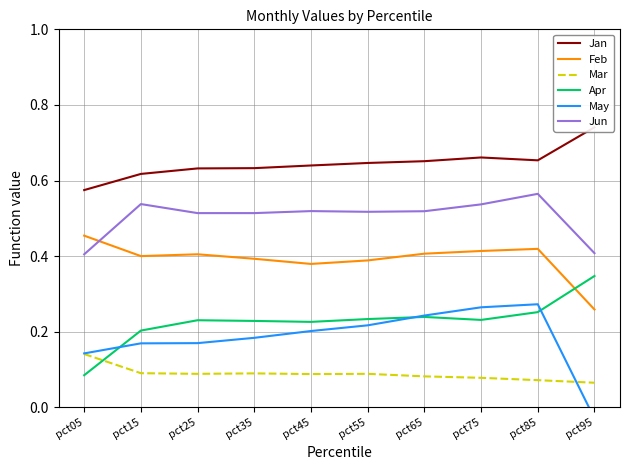

True or false: Jun and Mar intersect in this chart.

False